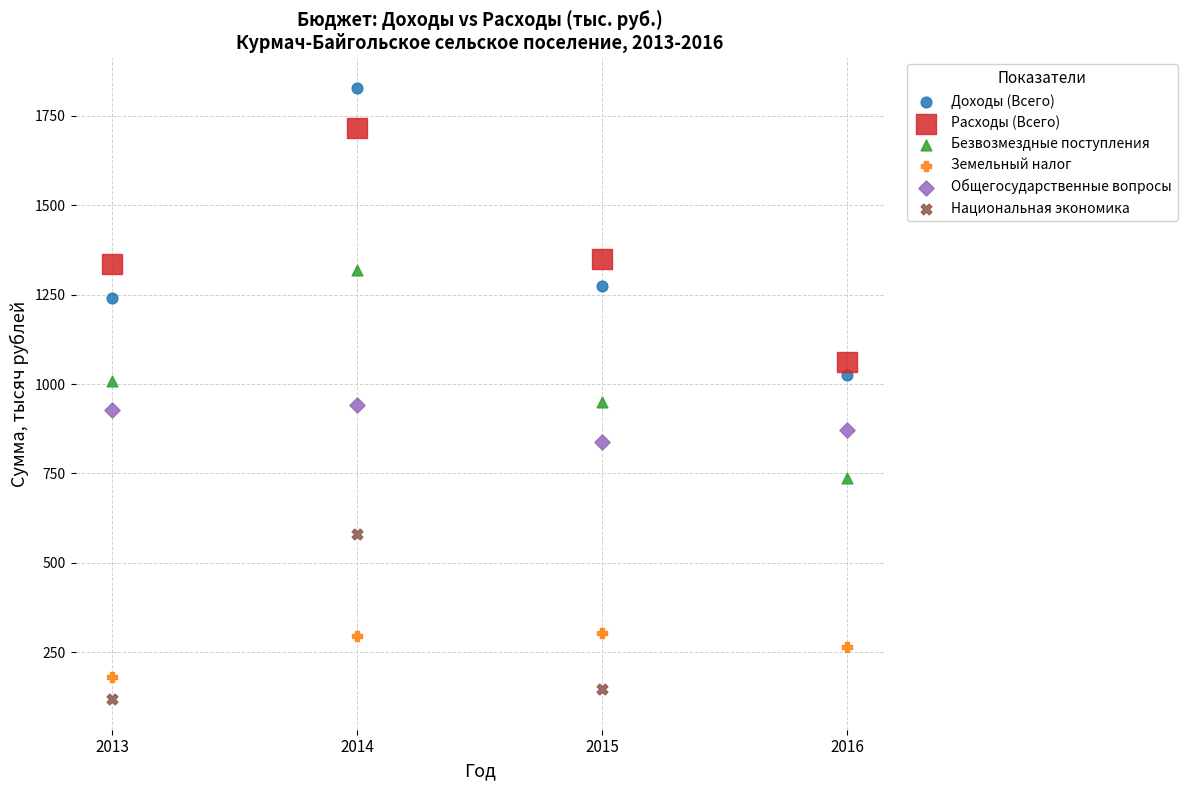

Which series reaches the maximum Y coordinate?

Доходы (Всего)